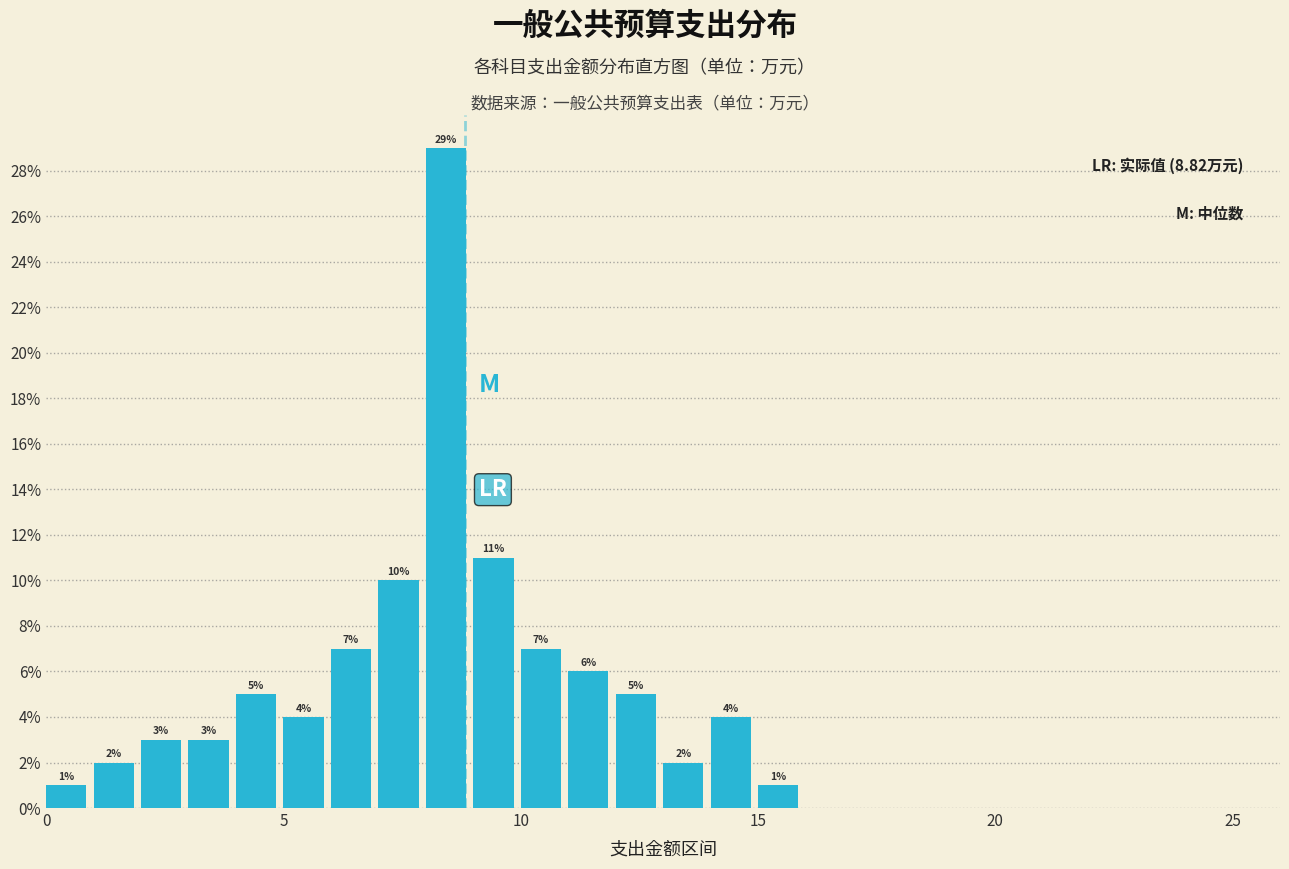

Read against the x-axis, roughly where is the centre of the tallest bar?

8.5